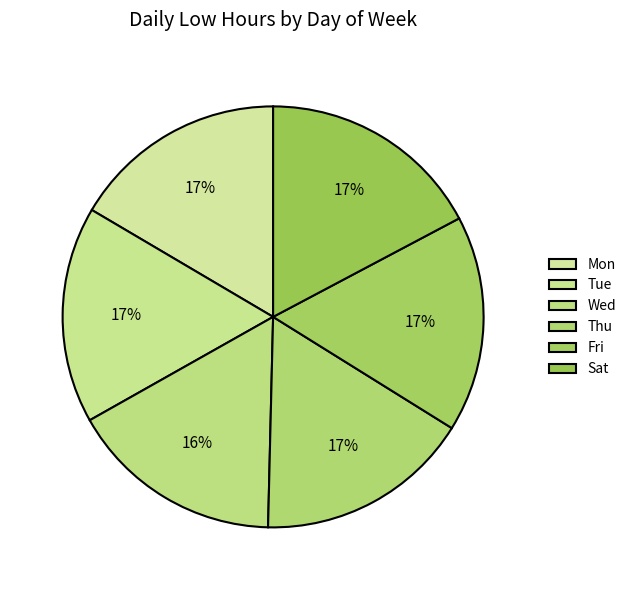

Rank the categories by value from lowest to highest.

Wed, Mon, Thu, Fri, Tue, Sat